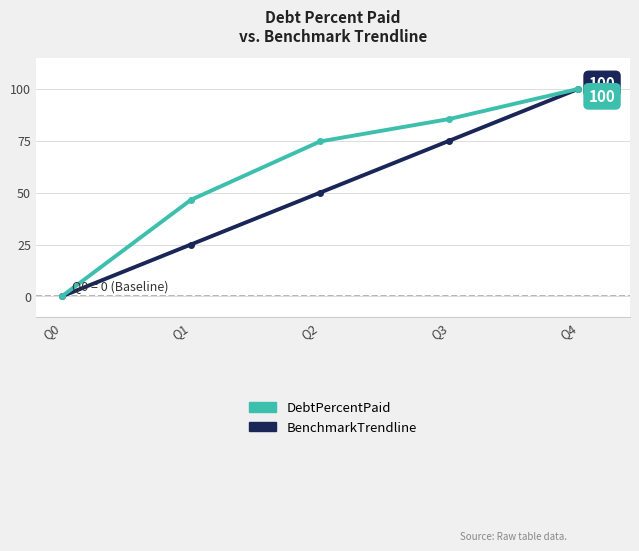

What is the difference between the maximum and minimum values in the DebtPercentPaid series?

100.0